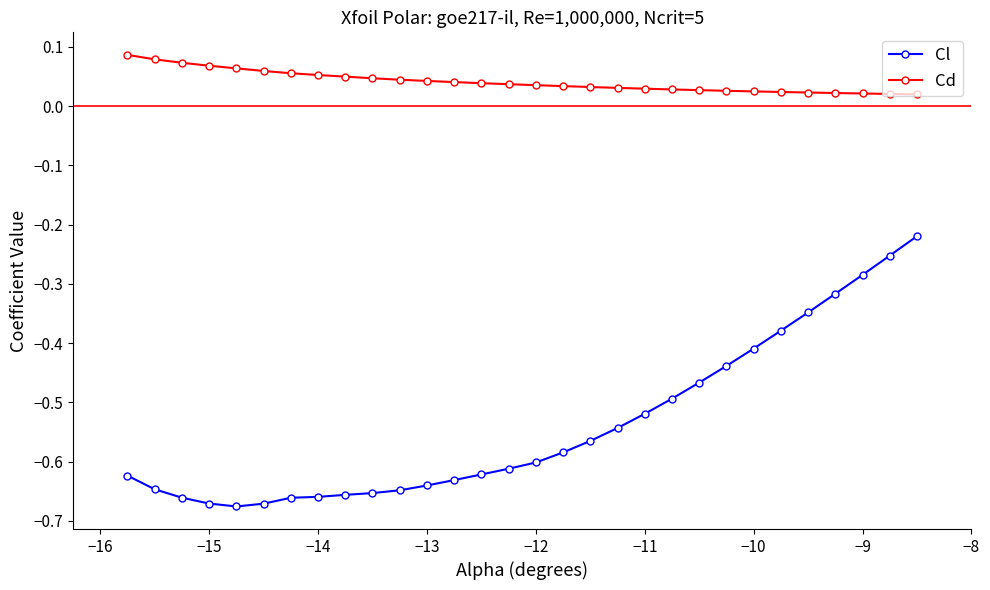

At how many categories does at least one series exceed 0?

30